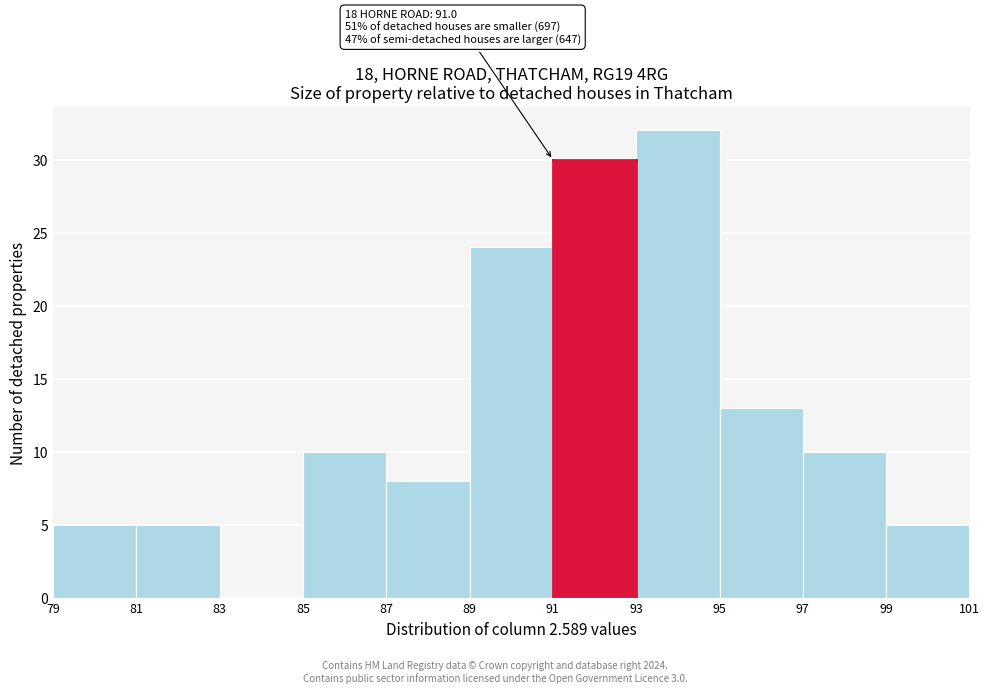

Over which range of the x-axis is the bar tallest?

93 to 95